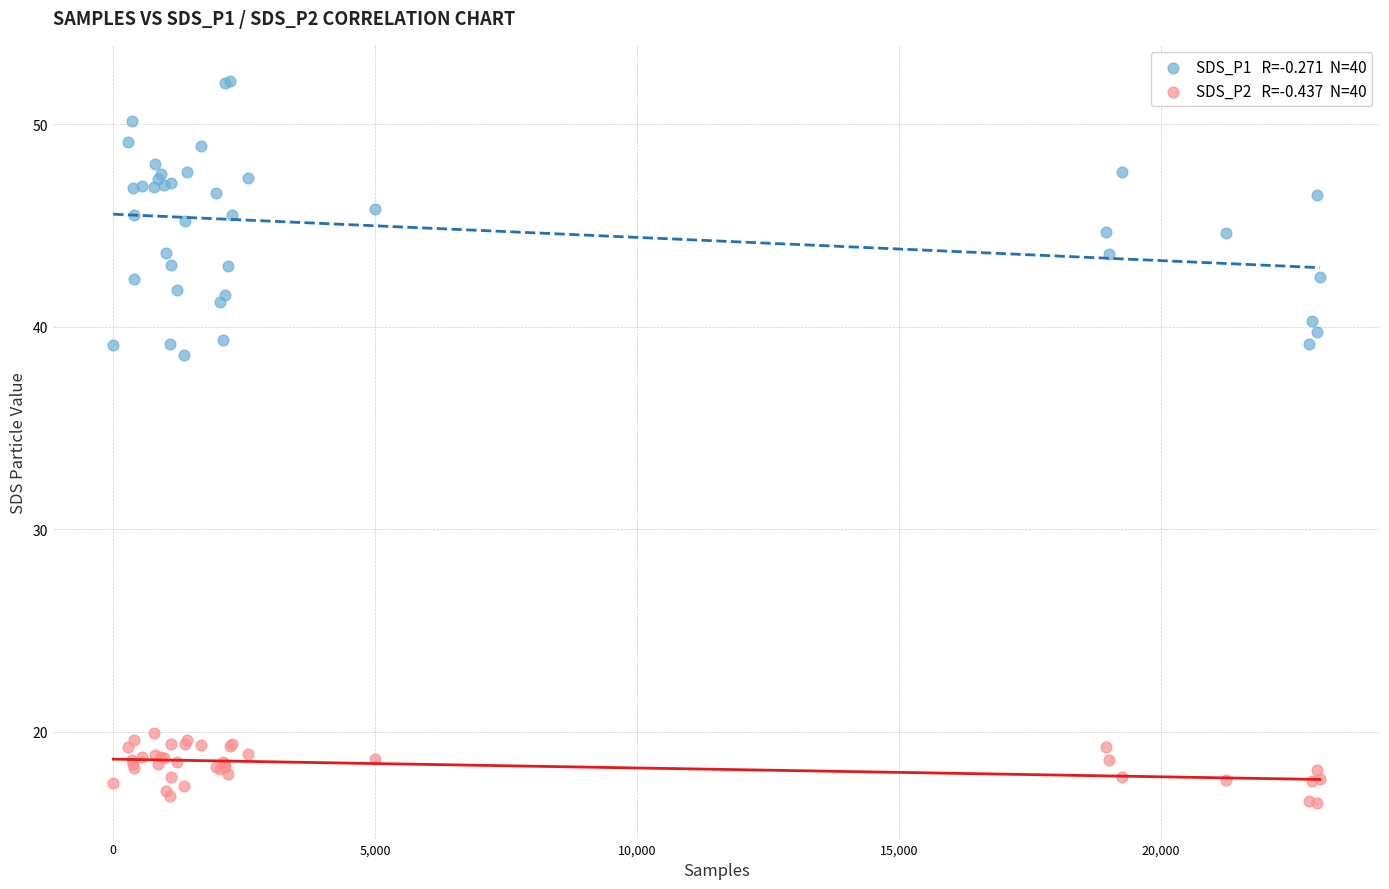

Across all series, what Y value is closest to 34?

38.6